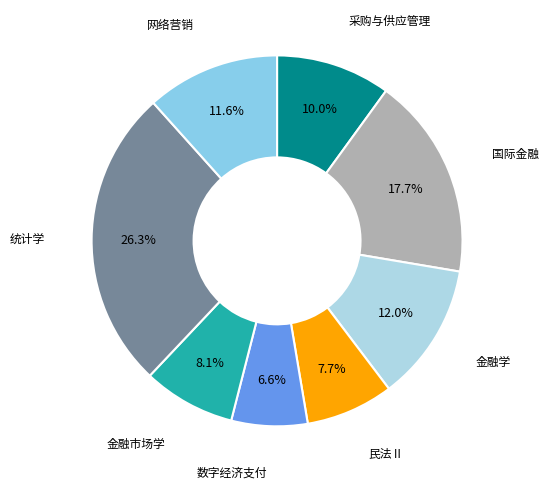

To the nearest percent, what percentage of the pie is 数字经济支付?

7%